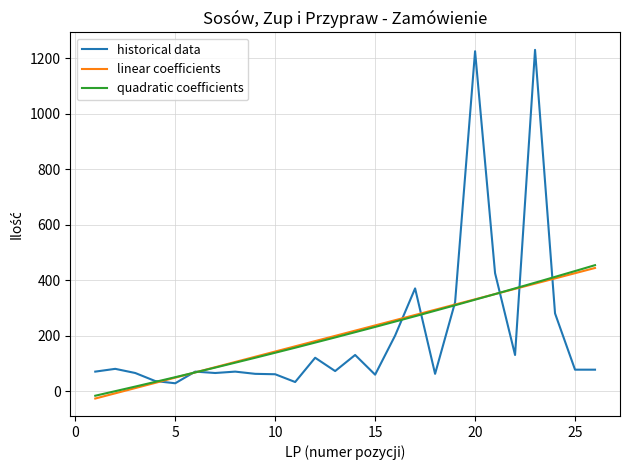

The value at 15 is 59.0. True or false?

True